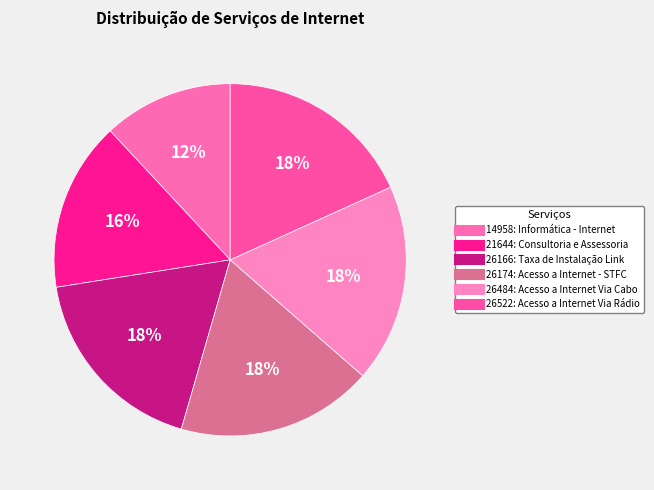

To the nearest percent, what portion does 26174: Acesso a Internet - STFC represent?

18%